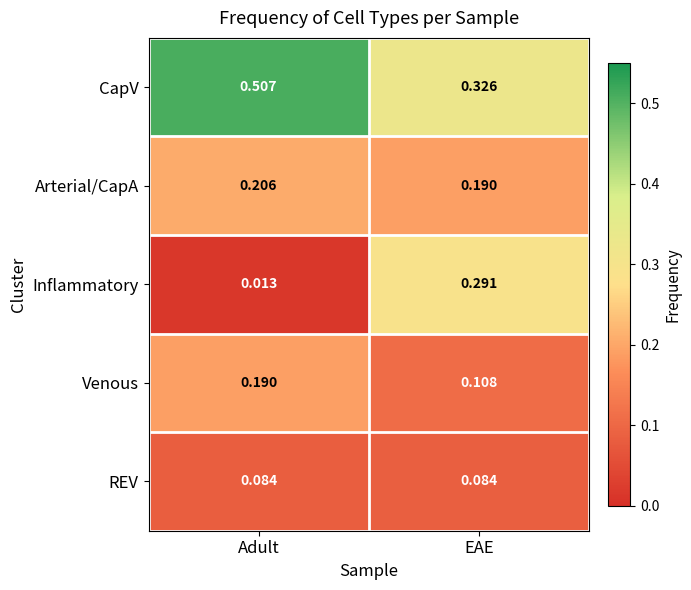

Which series has the widest spread of values?

Inflammatory